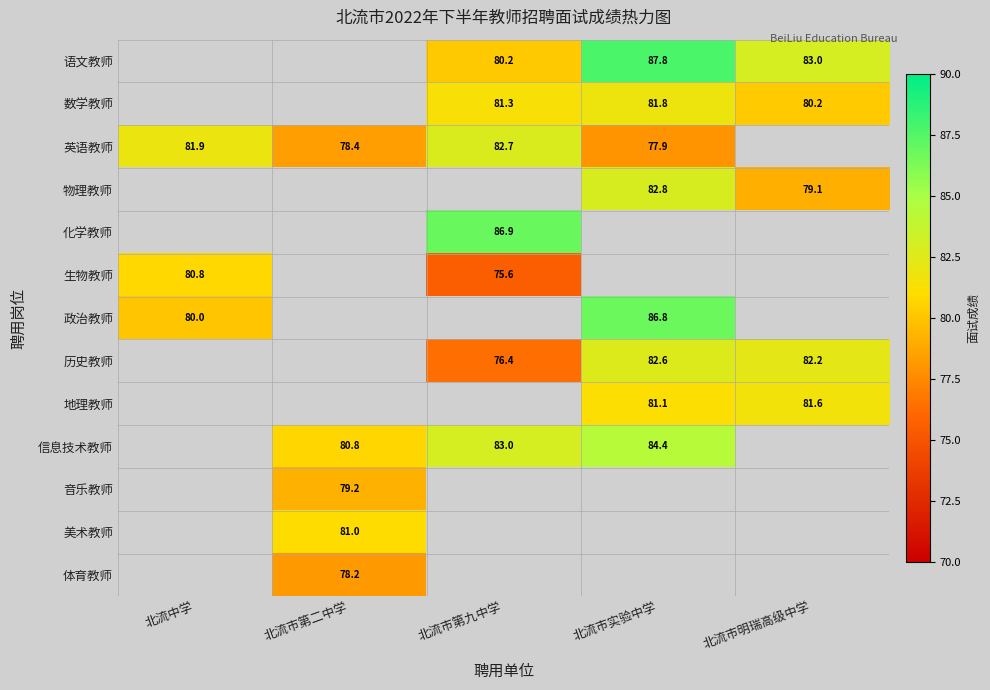

What is the difference between the 数学教师 values at 北流市实验中学 and 北流市明瑞高级中学?

1.6